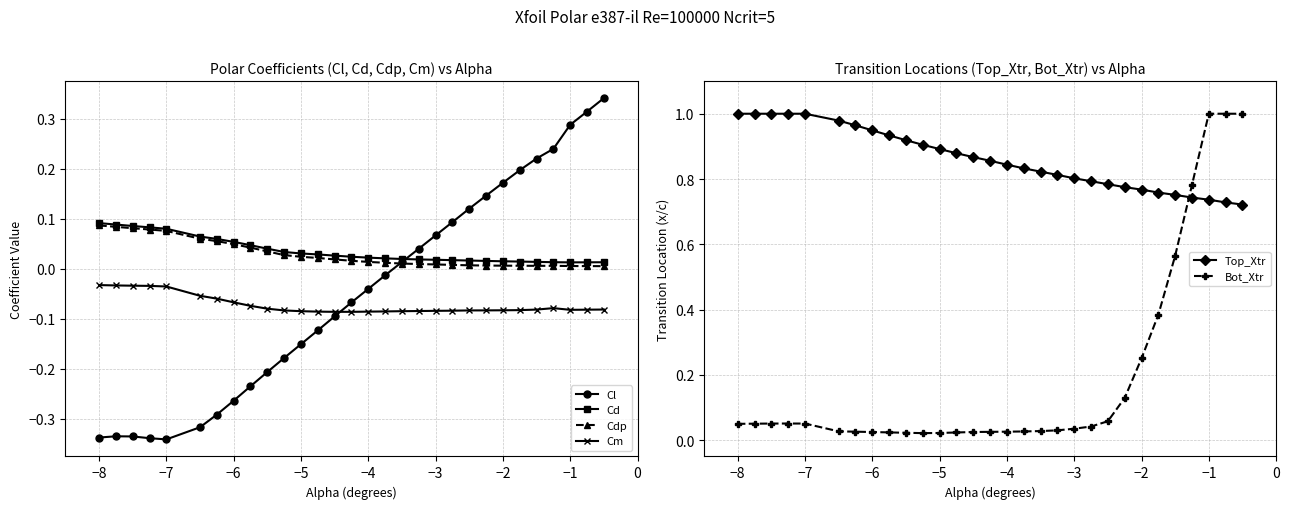

Which series has the largest total across all categories?

Top_Xtr